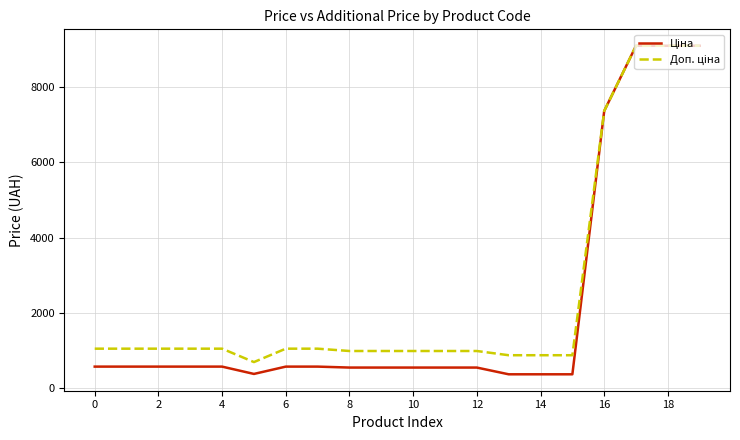

What is the minimum value shown in the chart?

367.6